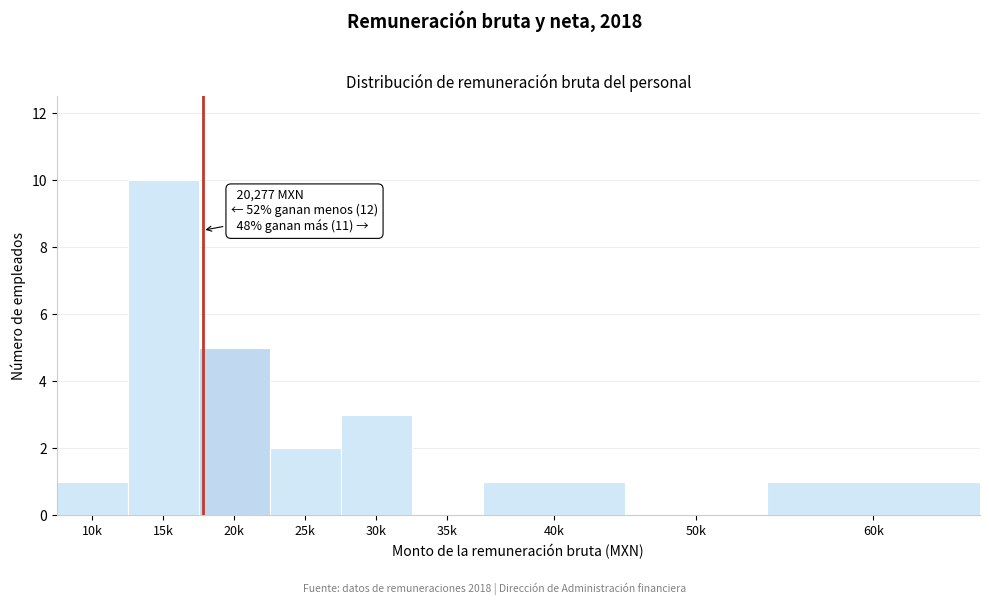

Reading left to right, extract all data points from this chart.

10k=1	15k=10	20k=5	25k=2	30k=3	35k=0	40k=1	50k=0	60k=1